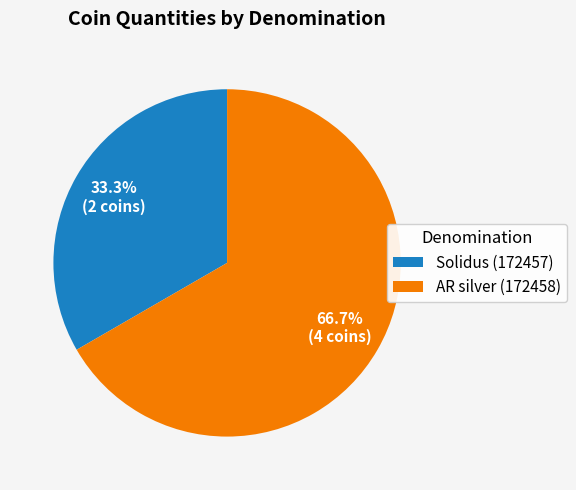

The AR silver (172458) slice represents 67% of the pie. True or false?

True